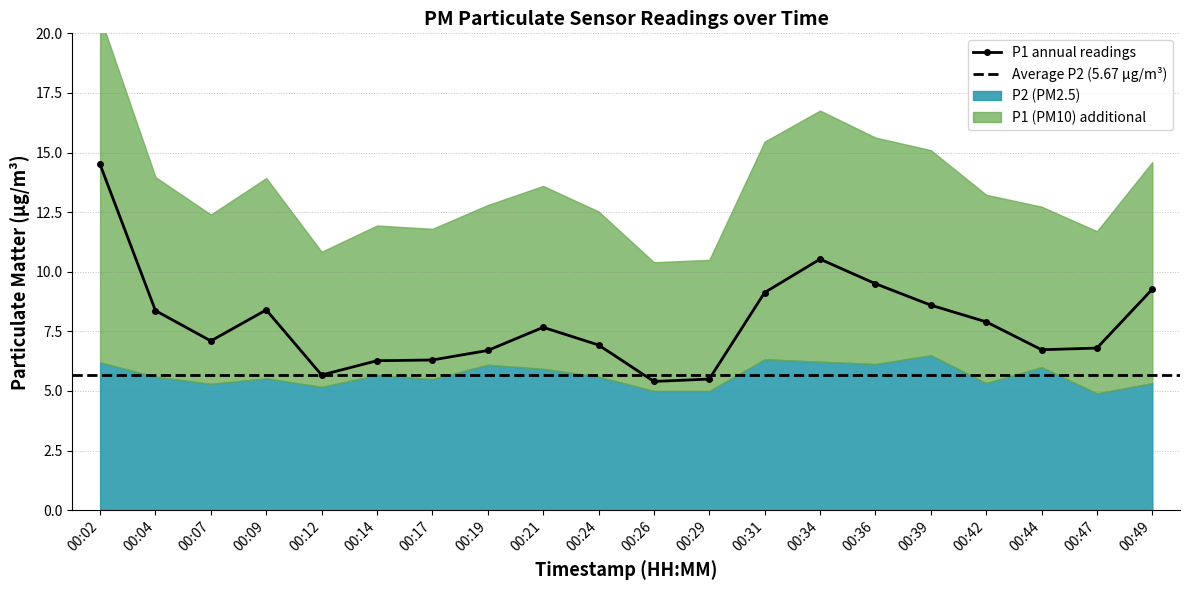

Which category has the lowest value across all series?

00:26